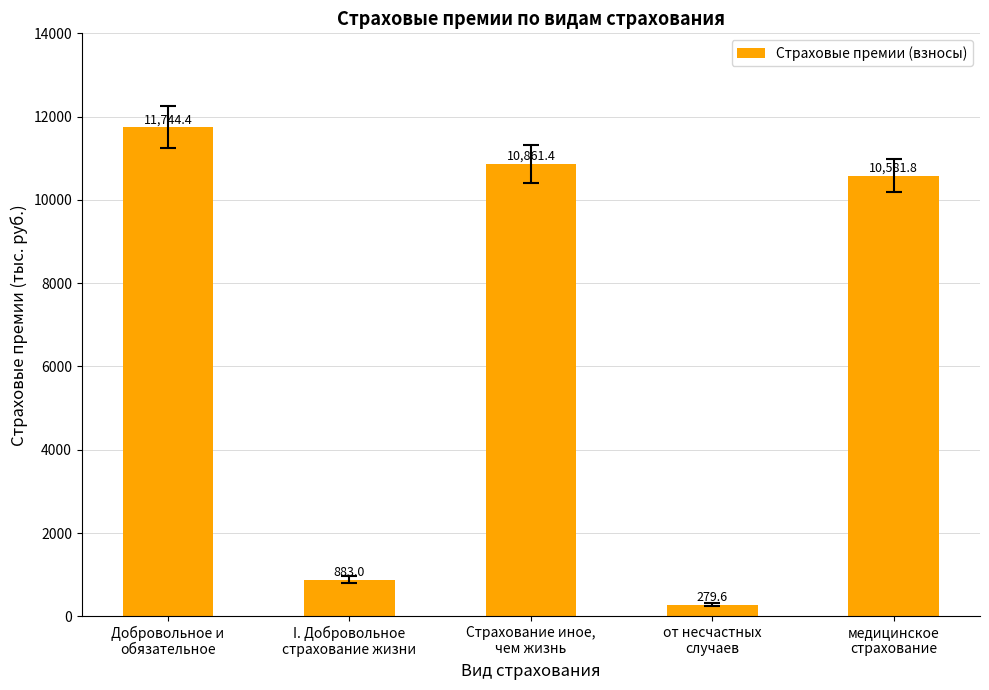

What is the change in value from Добровольное и
обязательное to I. Добровольное
страхование жизни?

-10861.4